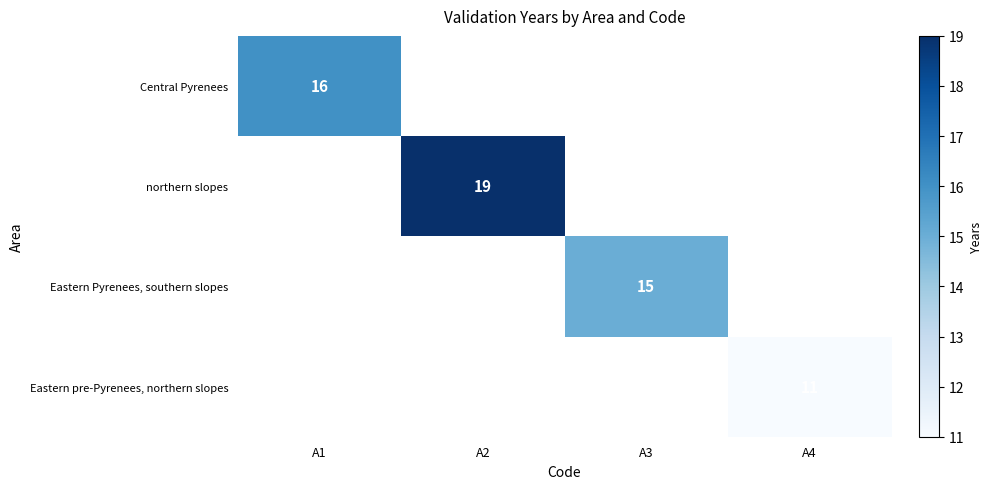

Between A4 and A1, which is larger?

A1